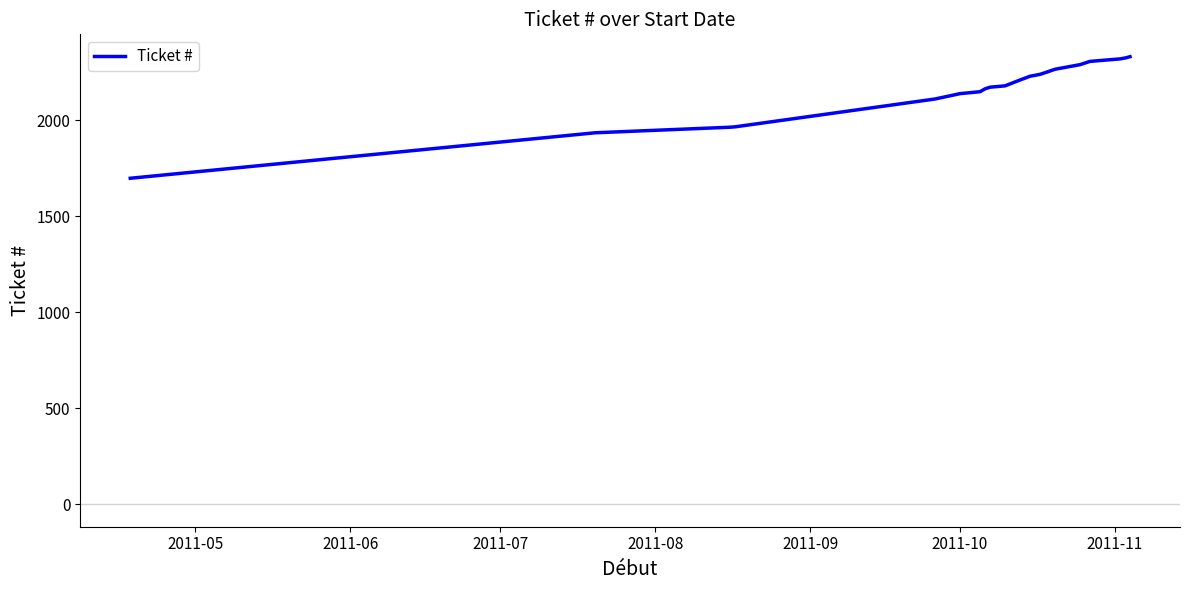

What is the greatest value displayed?

2332.3